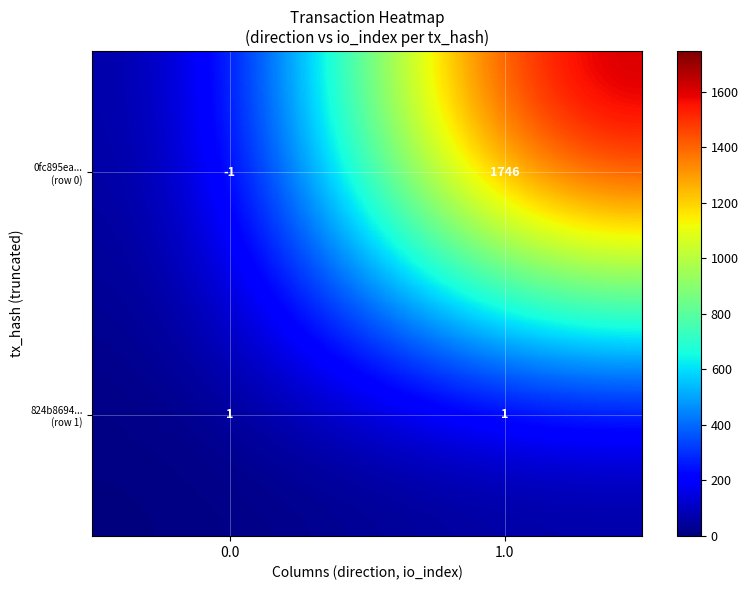

What is the spread (max minus min) of values at 1.0?

1745